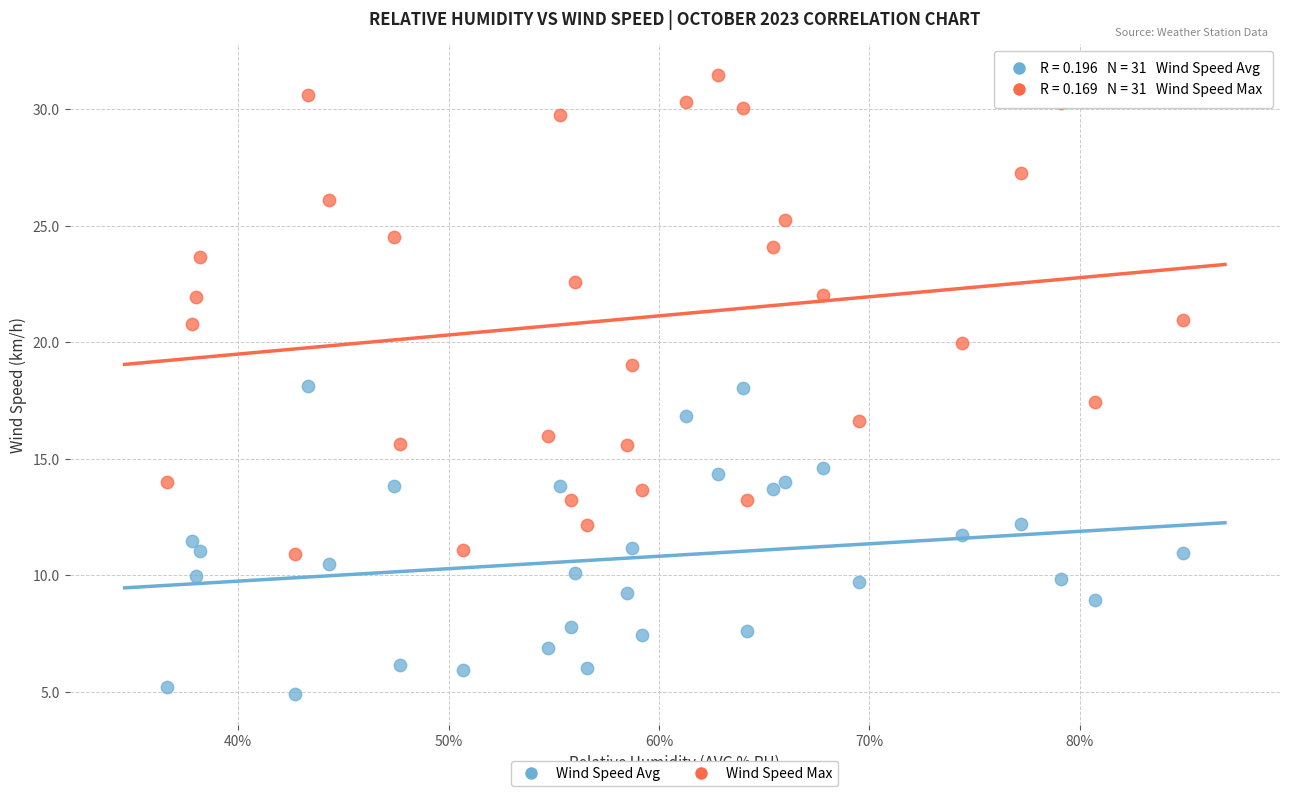

What is the X range (max minus min) for the scatter plot?

48.3